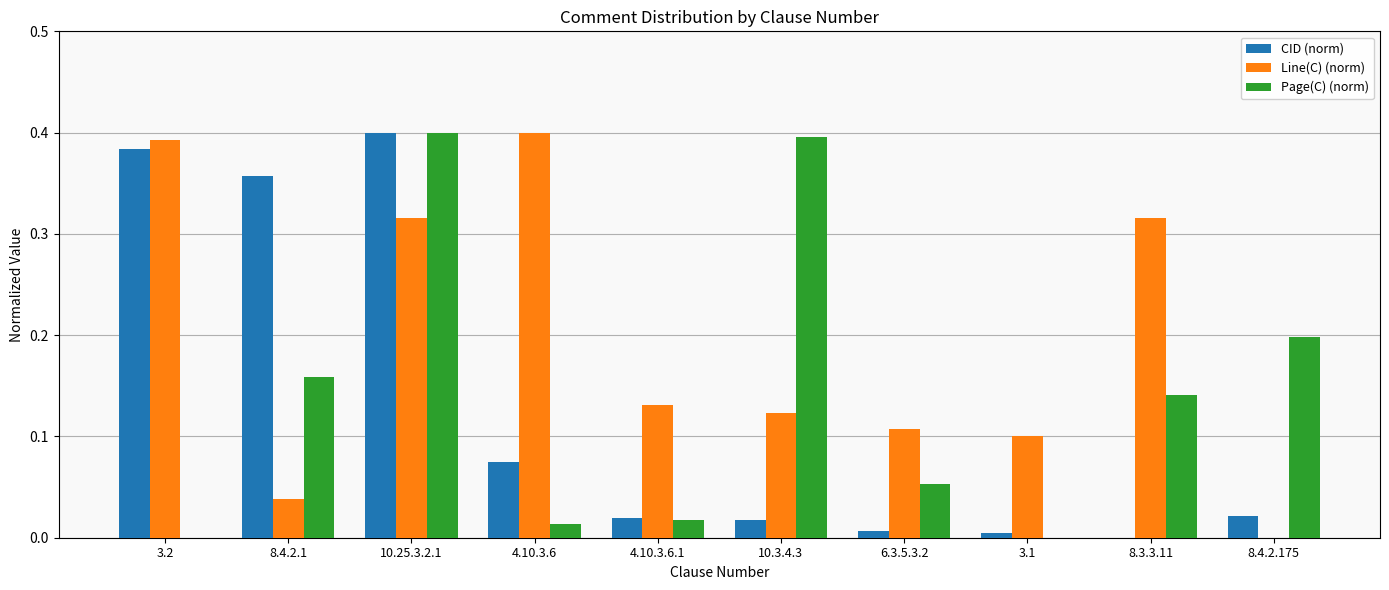

Between 8.4.2.1 and 10.25.3.2.1, which series saw the biggest shift?

Line(C) (norm)